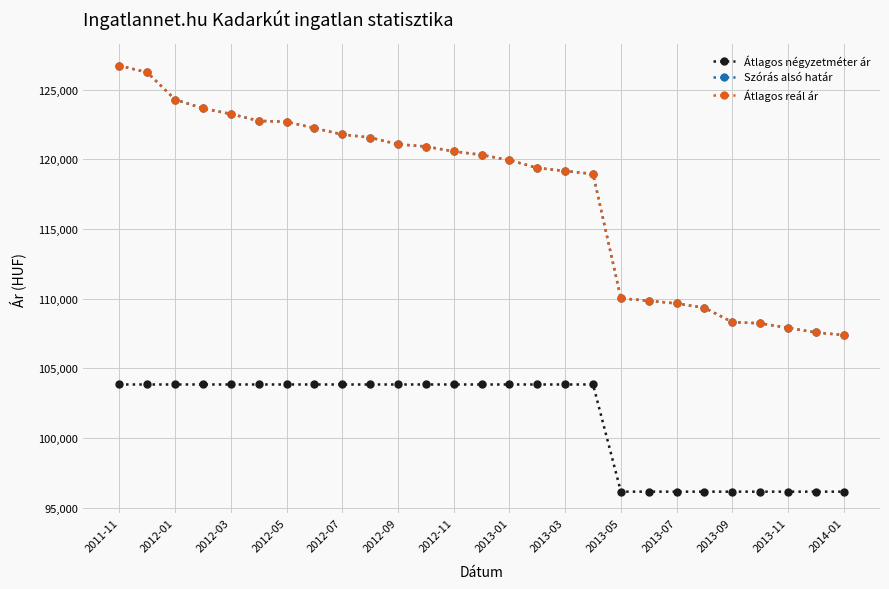

Does the chart have visible grid lines?

Yes